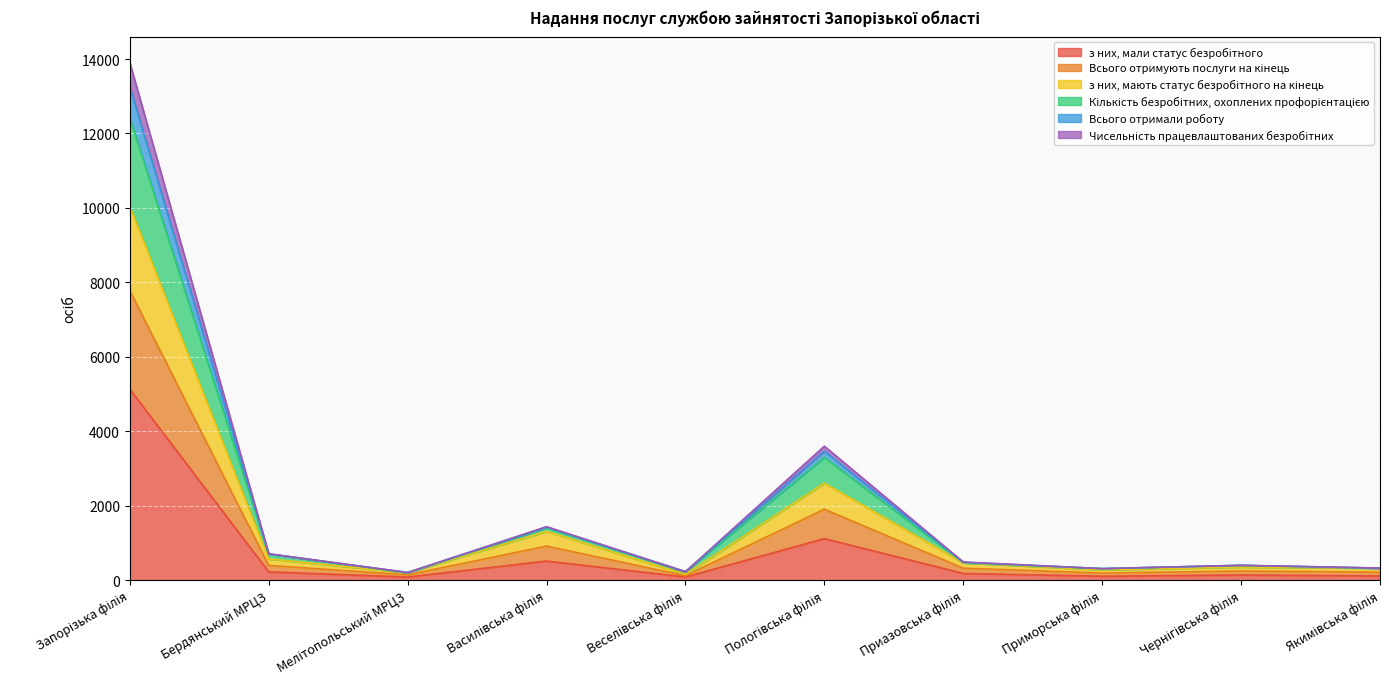

Does the chart display data point markers on the line(s)?

No